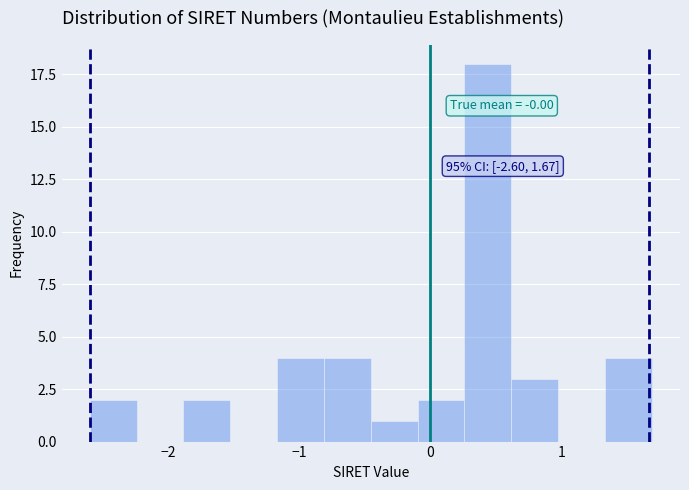

Read against the x-axis, roughly where is the centre of the tallest bar?

0.4